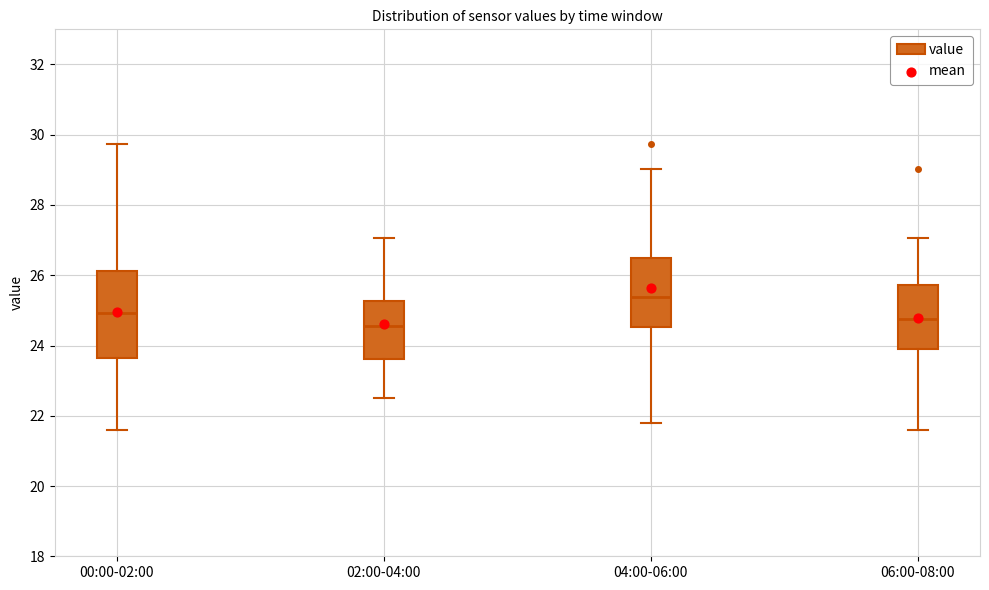

Reading left to right, transcribe this box plot: for each box, give where its median line is, the range the box spans, and where its two whiskers end, as read against the y-axis. The values are not printed on the chart, so give them approximately, as read against the axis.

00:00-02:00: median 25.0, box 23.6 to 26.2, whiskers 21.6 to 29.8
02:00-04:00: median 24.6, box 23.6 to 25.2, whiskers 22.6 to 27.0
04:00-06:00: median 25.4, box 24.6 to 26.6, whiskers 21.8 to 29.0
06:00-08:00: median 24.8, box 24.0 to 25.8, whiskers 21.6 to 27.0